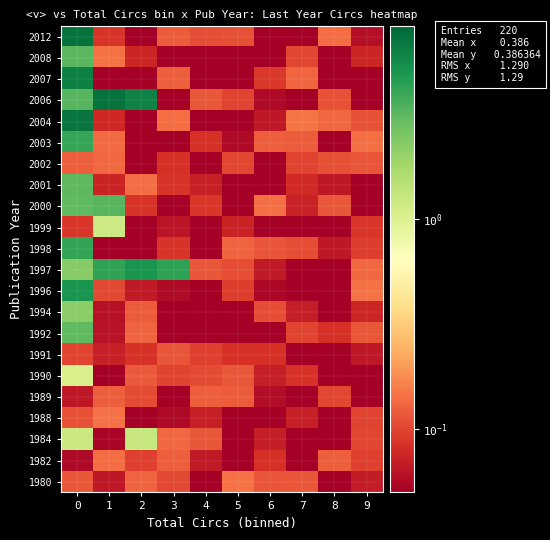

At which category does the chart reach its minimum across all series?

1